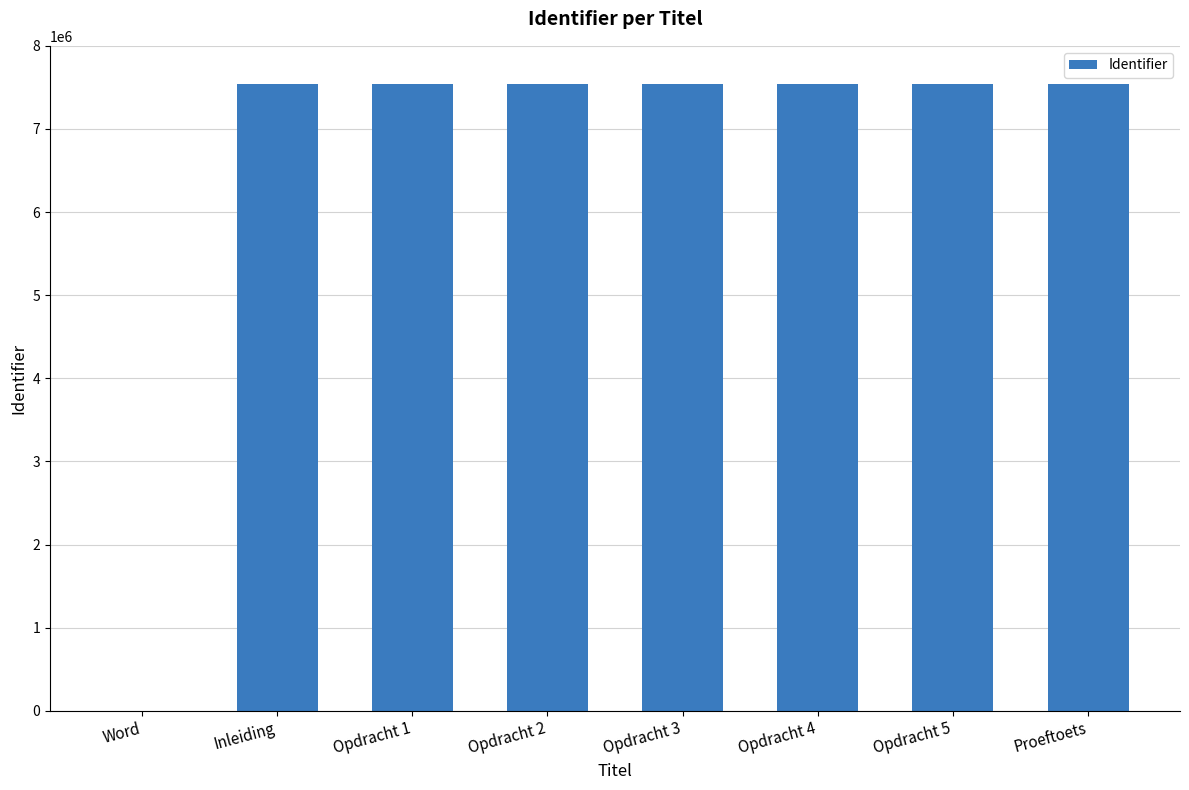

What is the sum of all values?

52789802